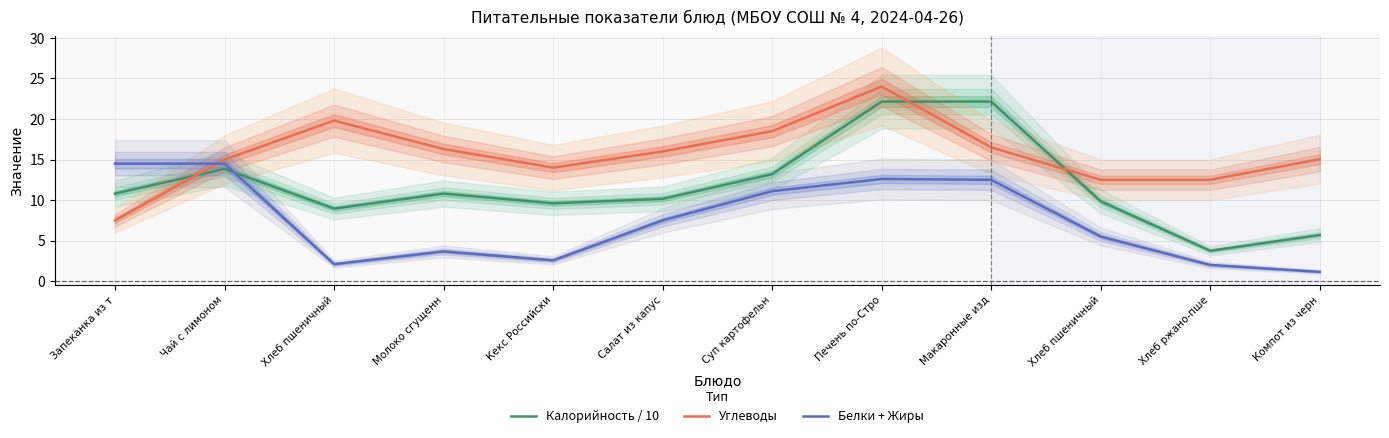

True or false: Белки + Жиры and Калорийность / 10 intersect in this chart.

True